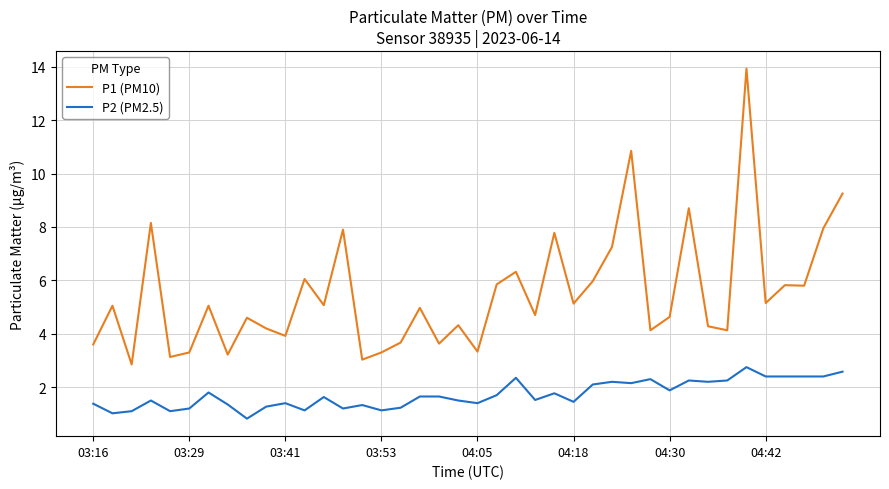

What is the maximum value for P1 (PM10)?

13.9